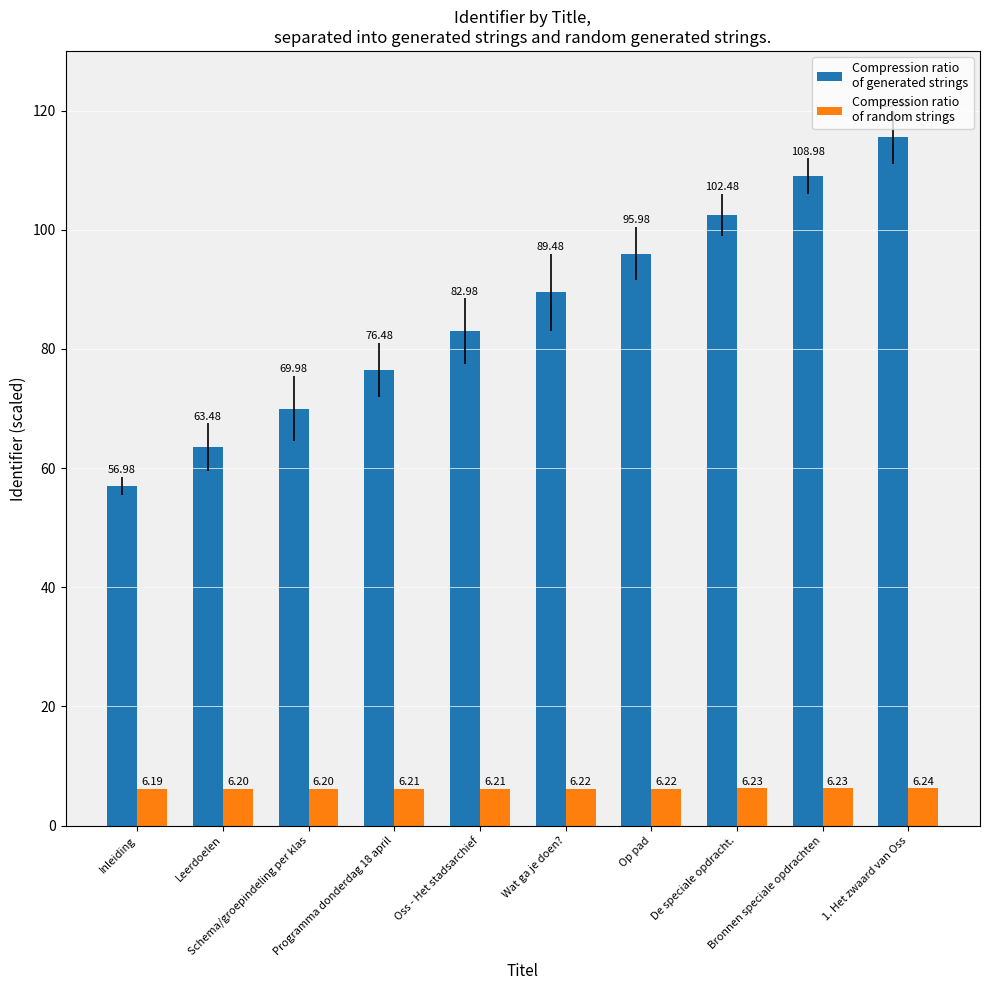

Count the number of data series in this chart.

2